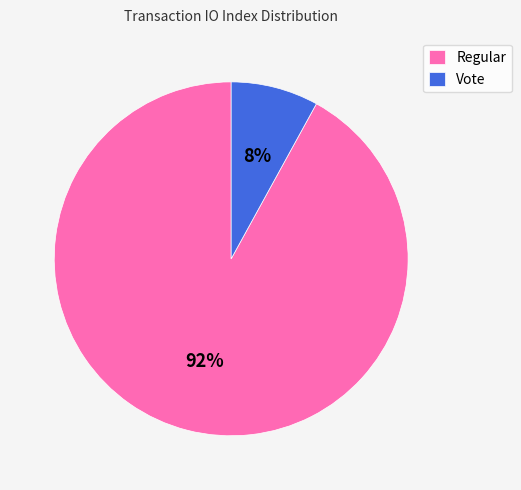

The Regular slice represents 92% of the pie. True or false?

True